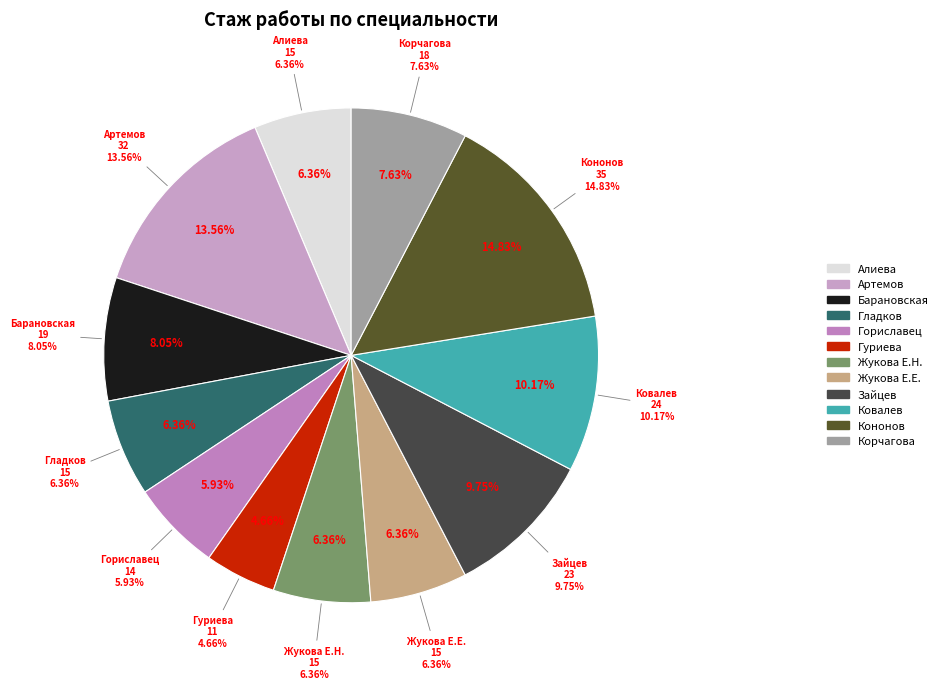

How many segments does this pie chart have?

4